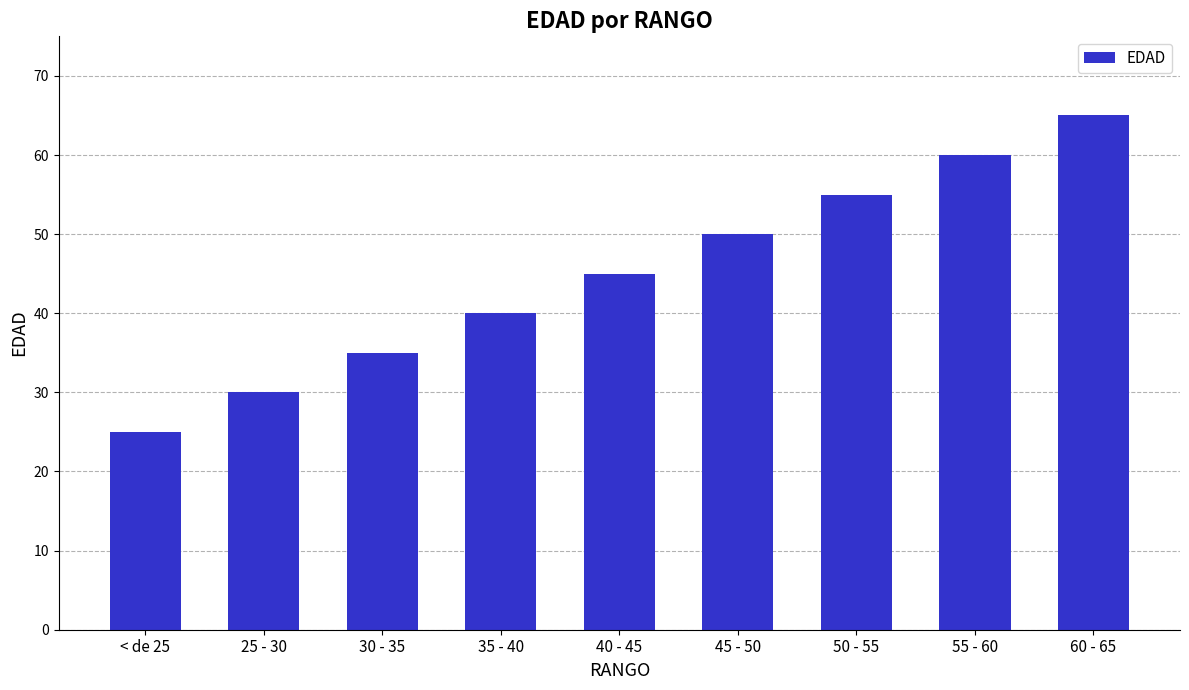

What is the greatest value displayed?

65